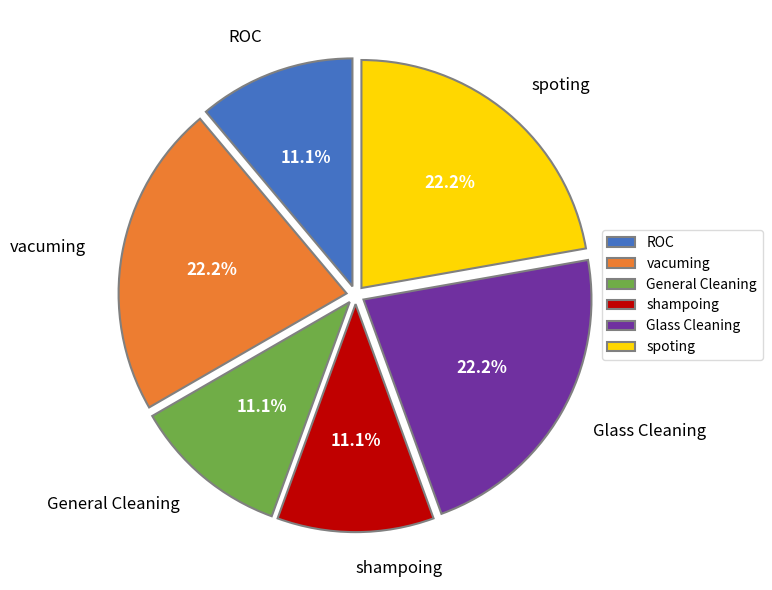

What is the ratio of the value at spoting to the value at shampoing?

2.0